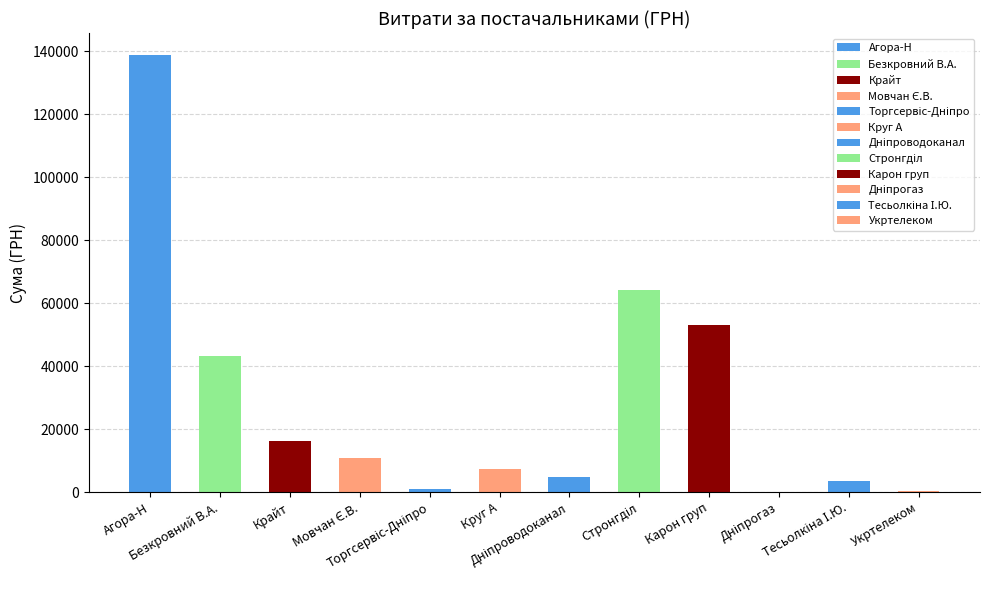

What is the sum of all values?

343500.7